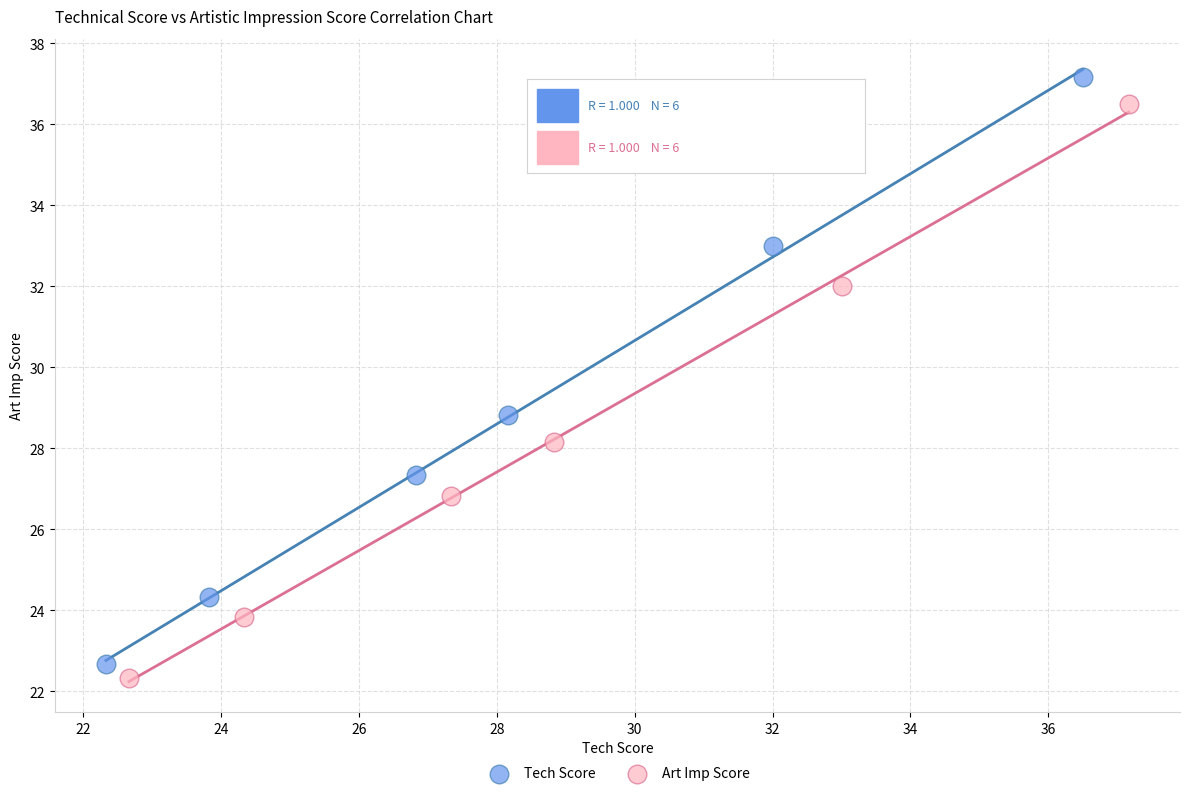

Which series contains the highest Y value?

Tech Score